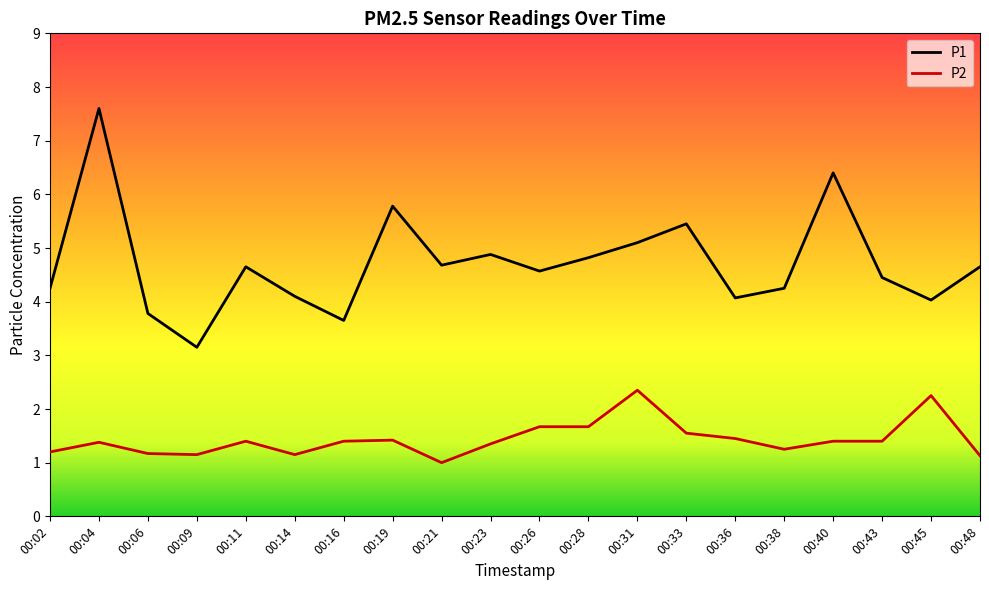

The value of P1 at 00:38 is 4.2. True or false?

True